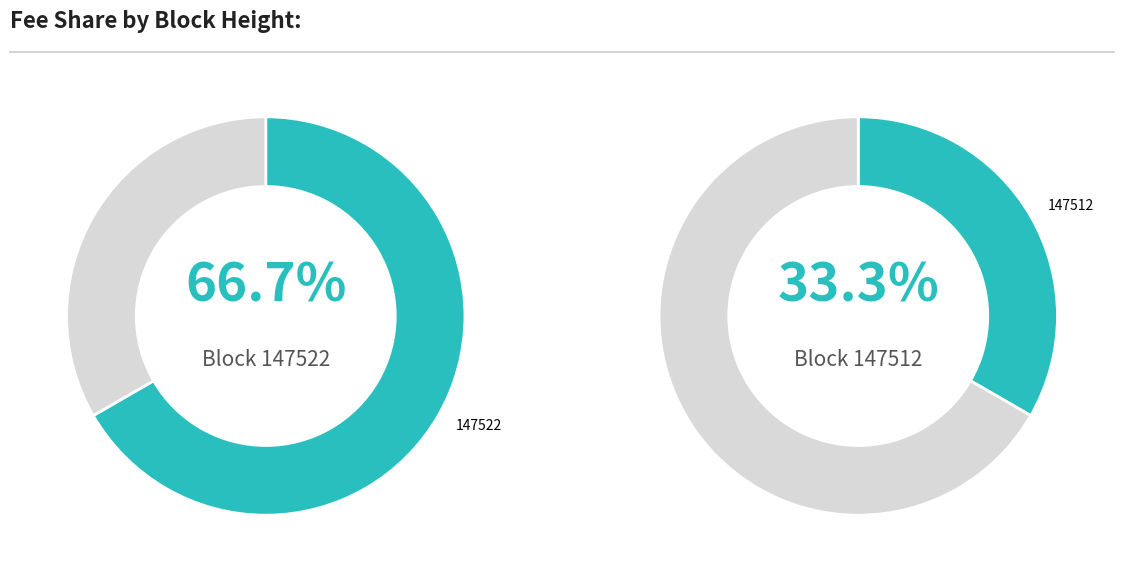

Is there a majority slice in this chart?

Yes